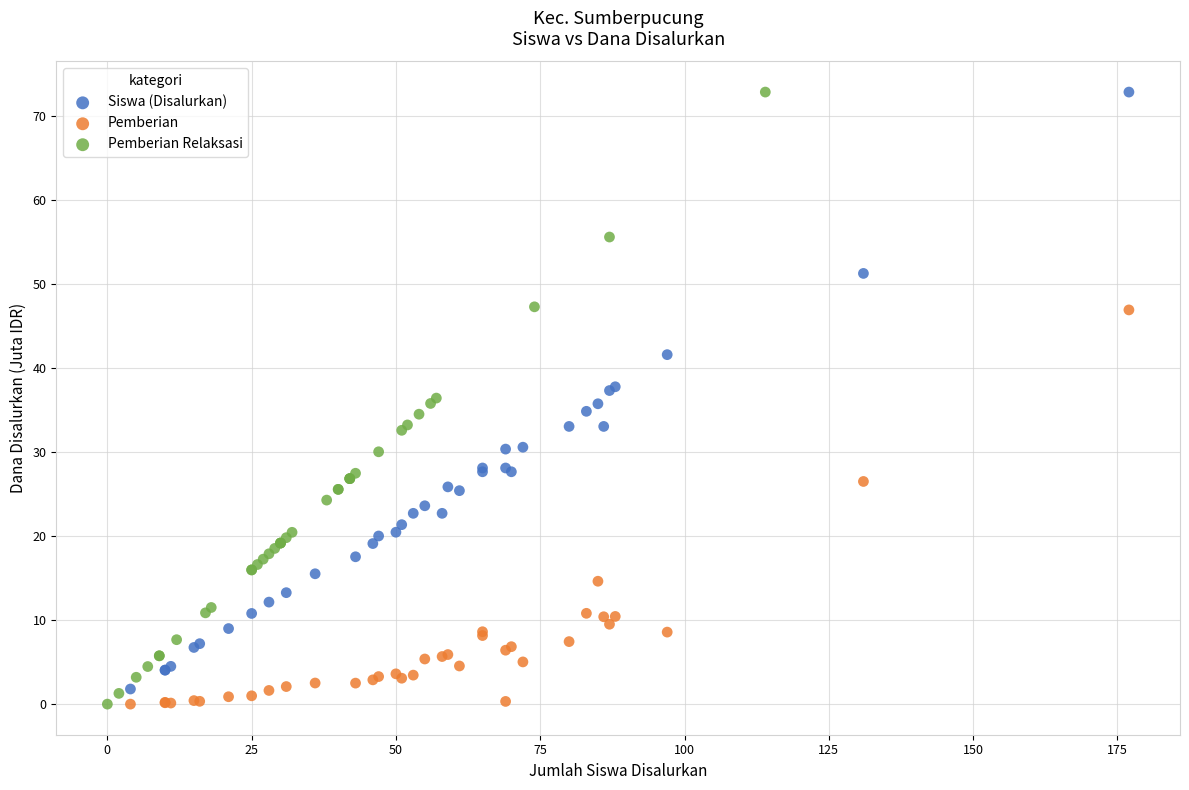

Which series has the widest spread of Y values?

Pemberian Relaksasi